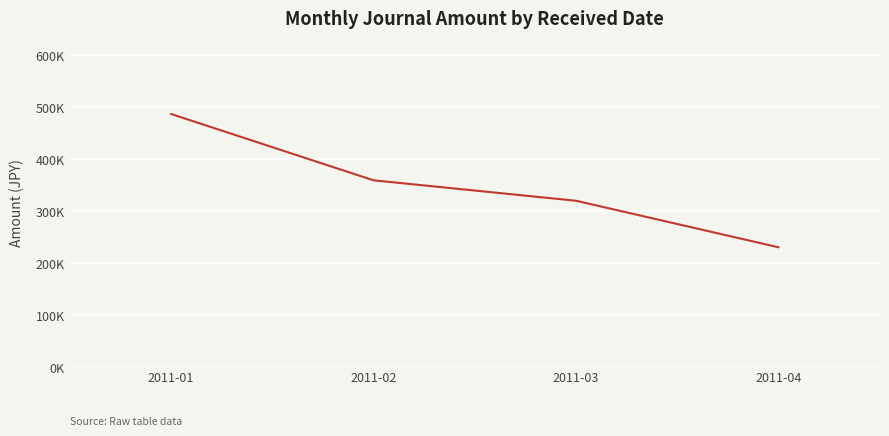

At which category does the chart reach its peak across all series?

2011-01